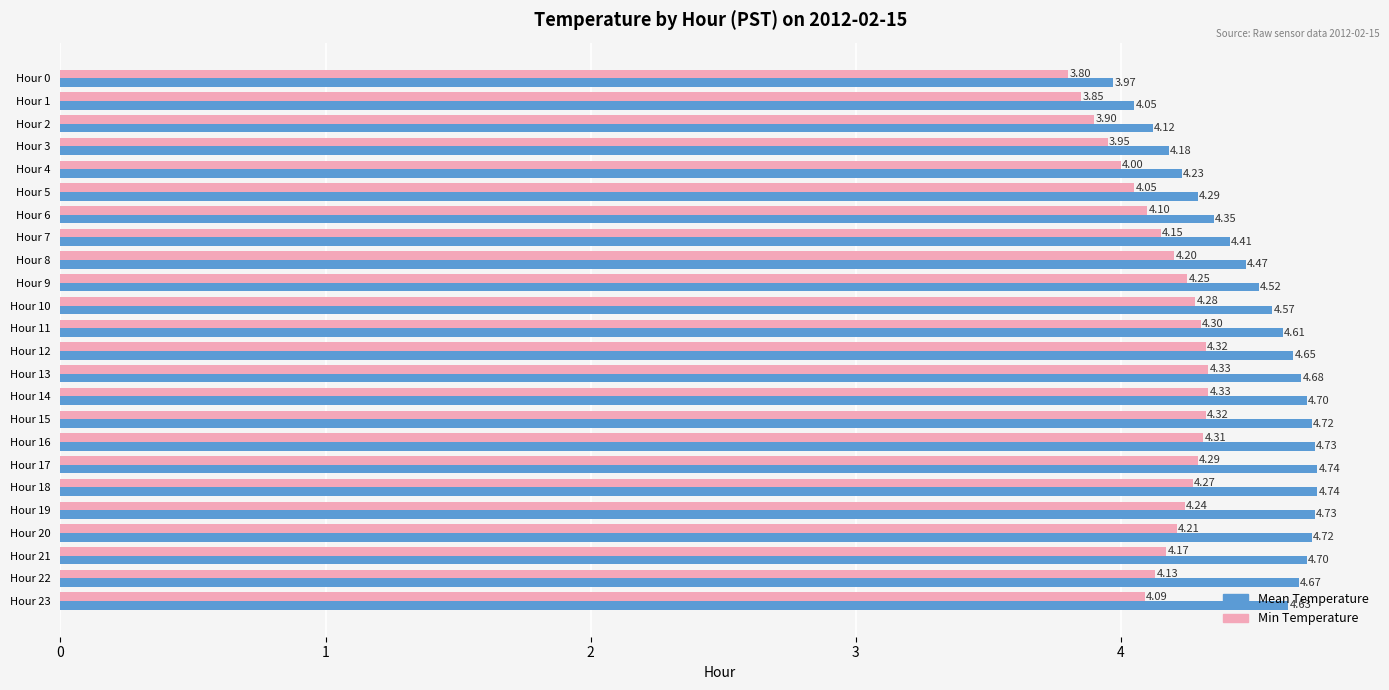

List the series in order of their peak value, highest first.

Mean Temperature, Min Temperature